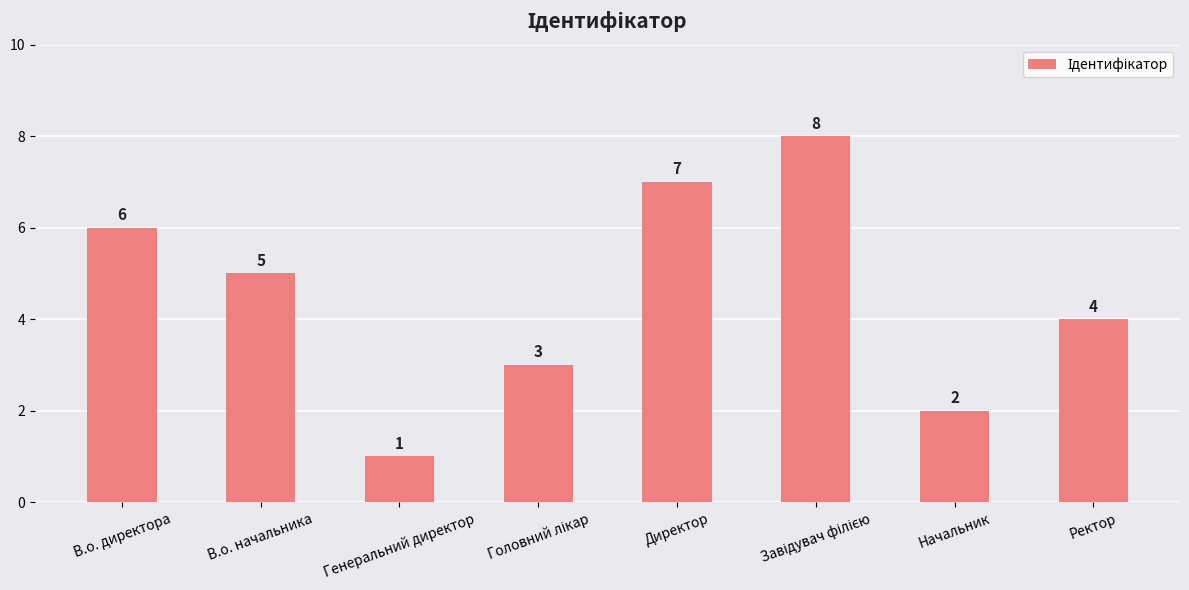

Reading right to left, list all the values displayed in this chart.

4	2	8	7	3	1	5	6